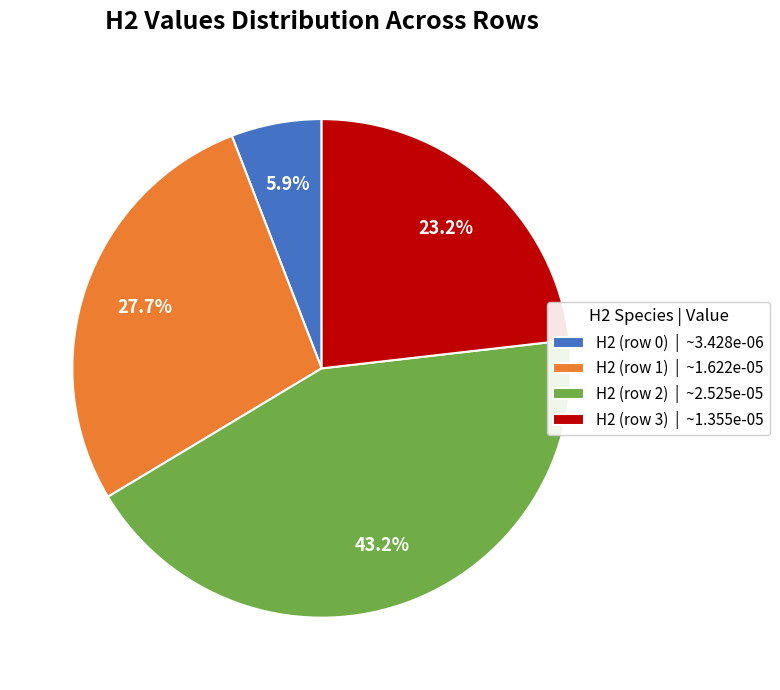

Which category has the biggest portion of the pie?

H2 (row 2) | ~2.525e-05